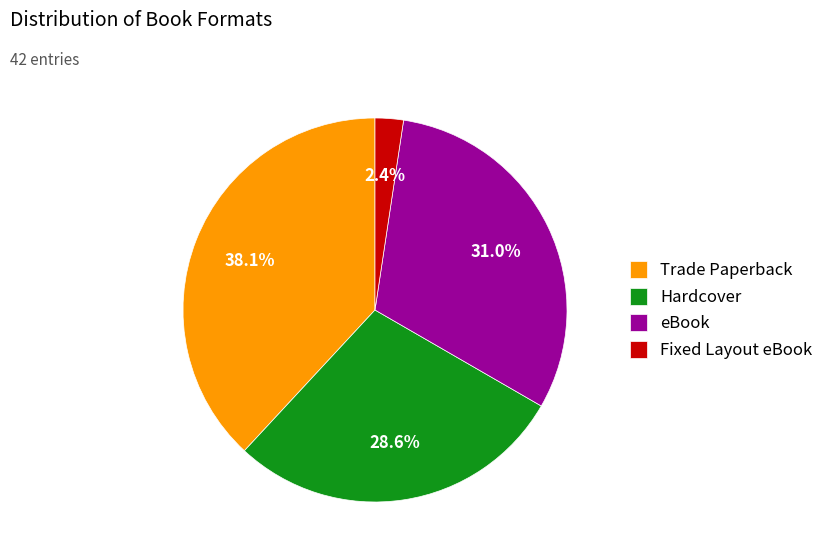

What is the largest slice in the pie chart?

Trade Paperback